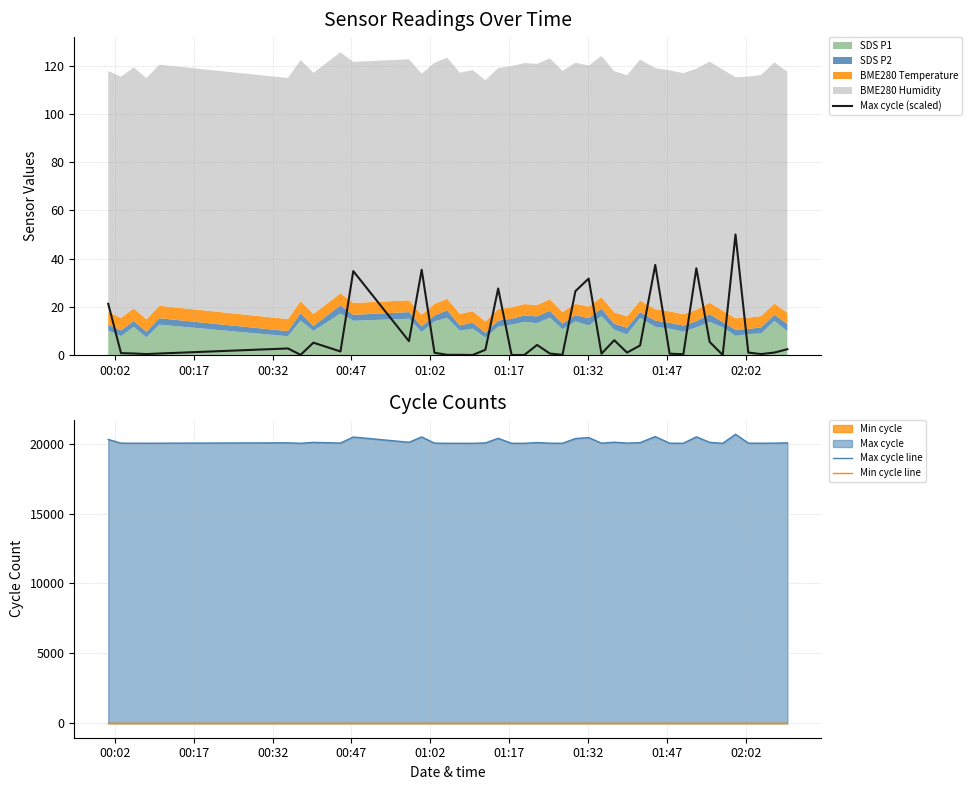

True or false: Max cycle line and Min cycle line cross at least once.

False